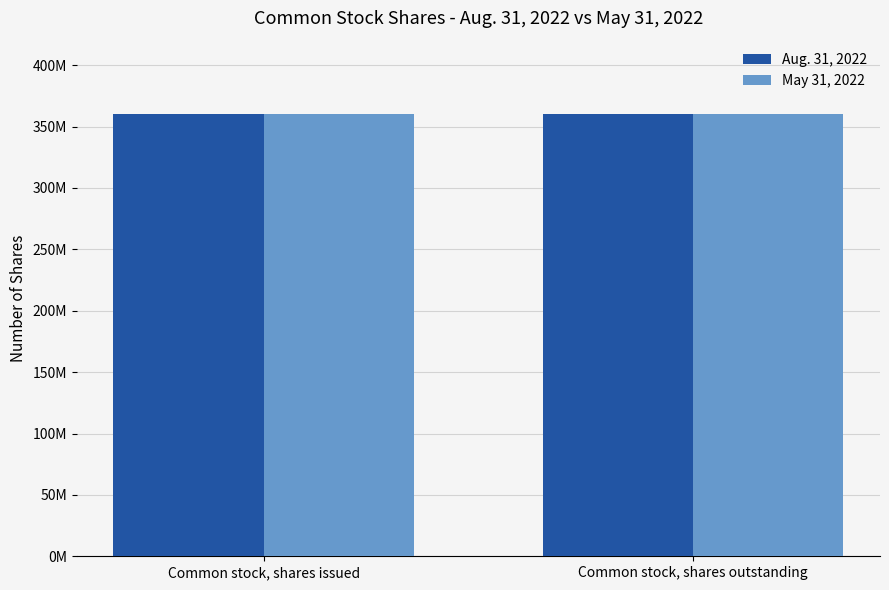

What is the maximum value for Aug. 31, 2022?

360400000